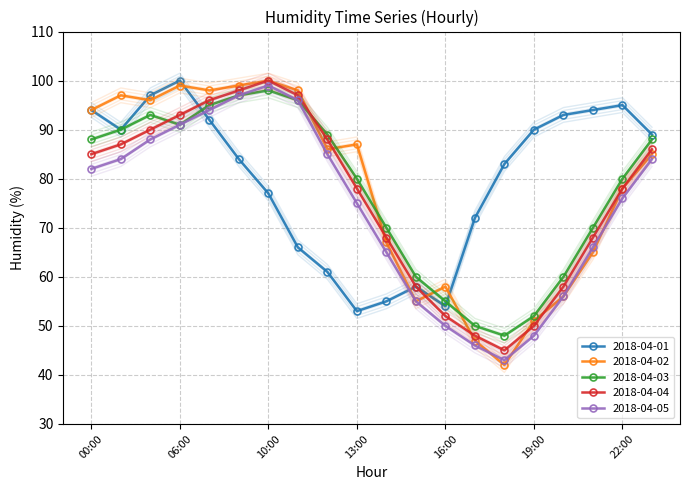

What is the highest value of the 2018-04-05 series?

99